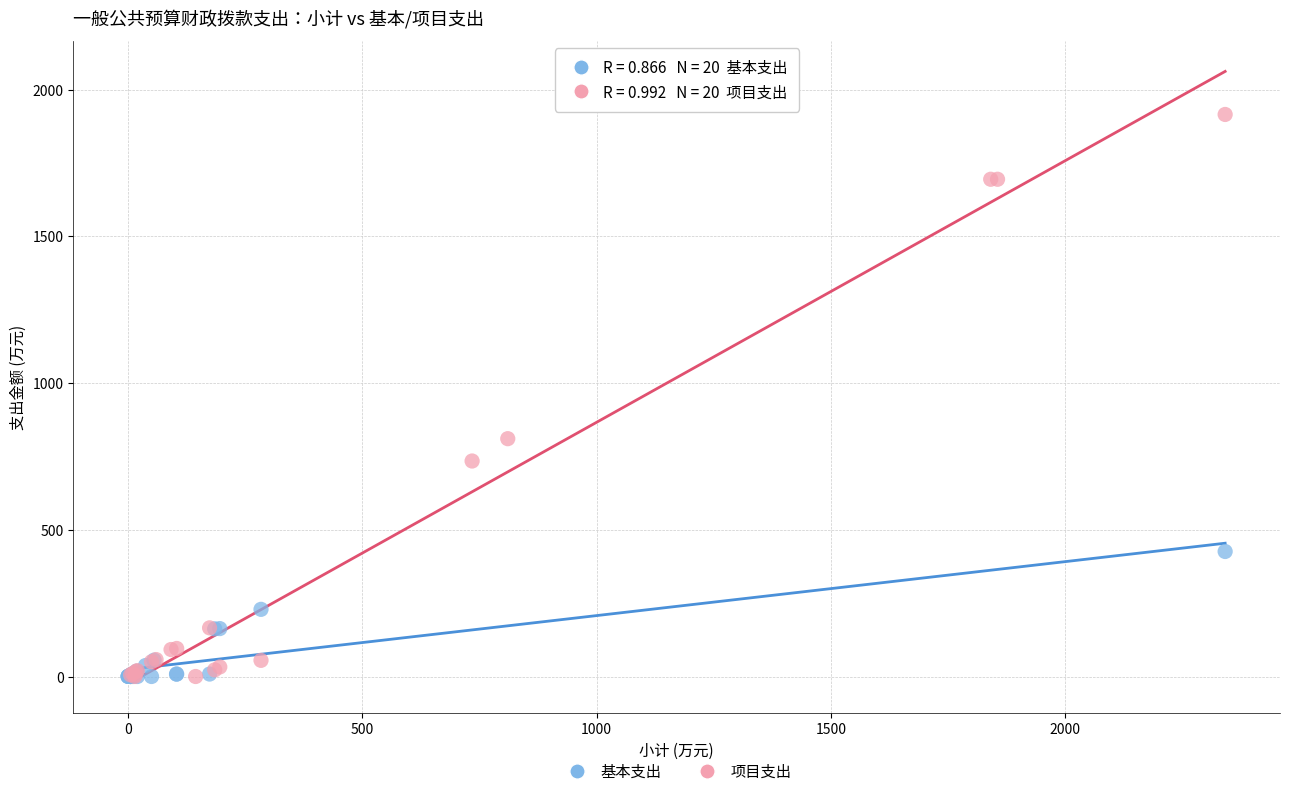

Which series has the widest spread of Y values?

项目支出